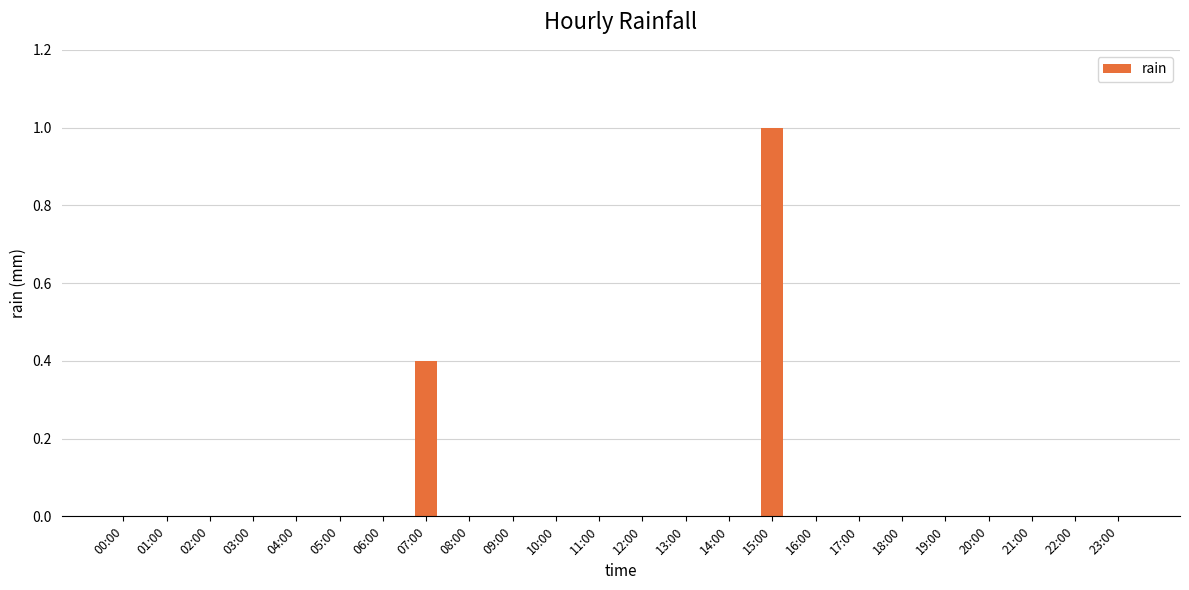

How many values are between 0 and 1?

24